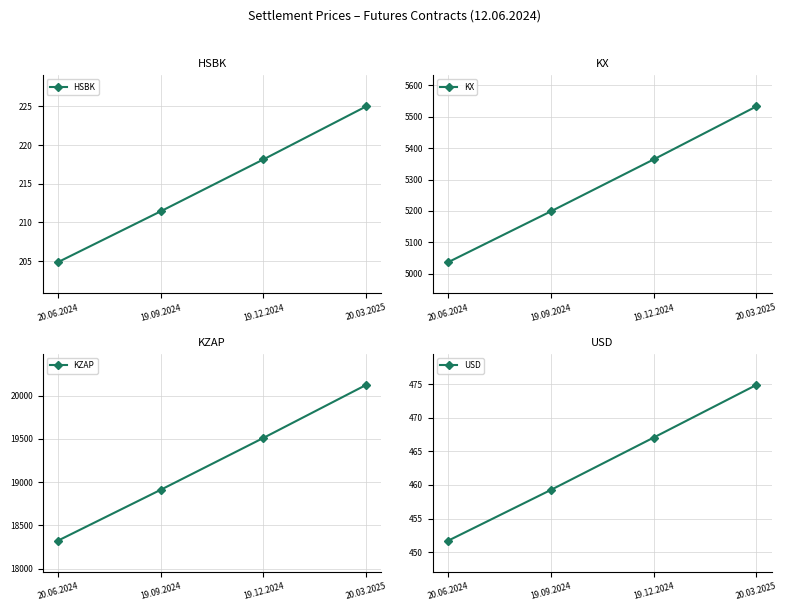

Which category has the lowest value in the HSBK series?

20.06.2024